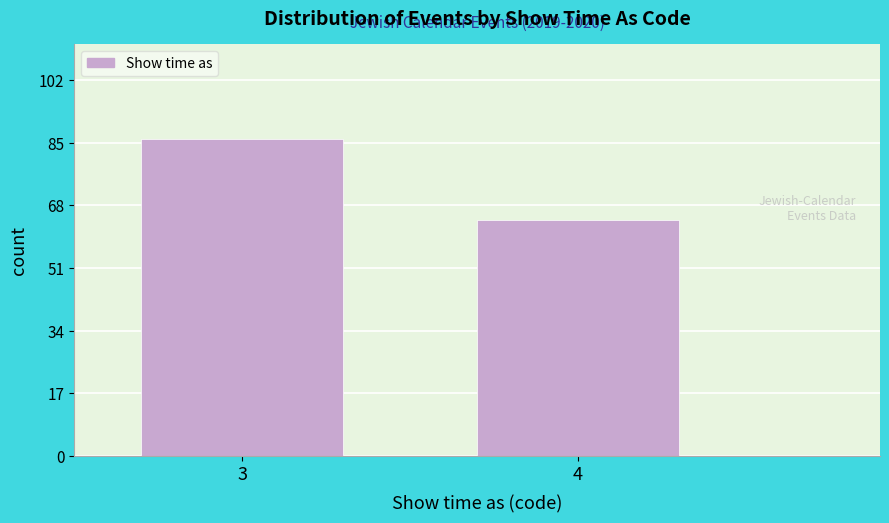

Reading left to right, extract all data points from this chart.

86	64